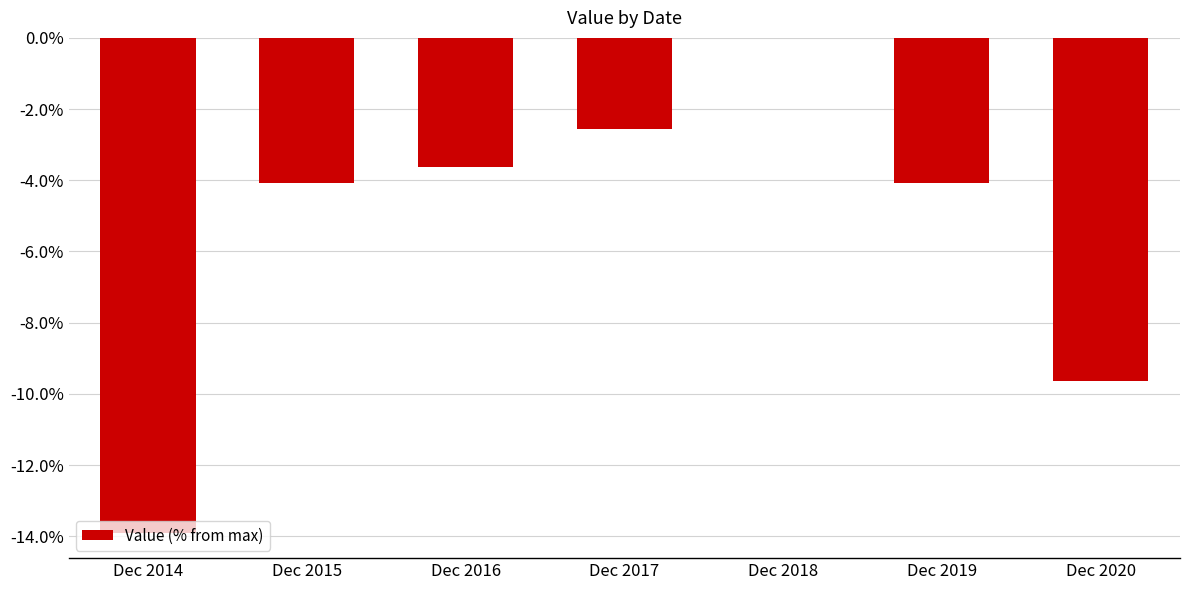

Between Dec 2020 and Dec 2019, which is larger?

Dec 2019